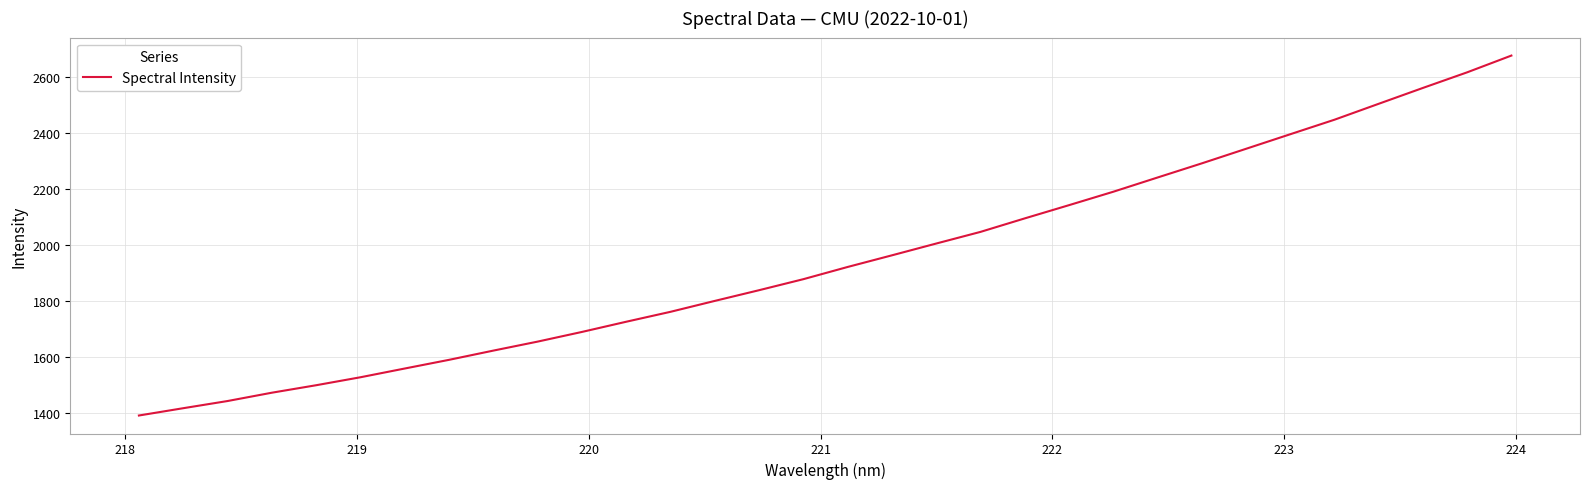

What is the minimum value shown in the chart?

1391.7